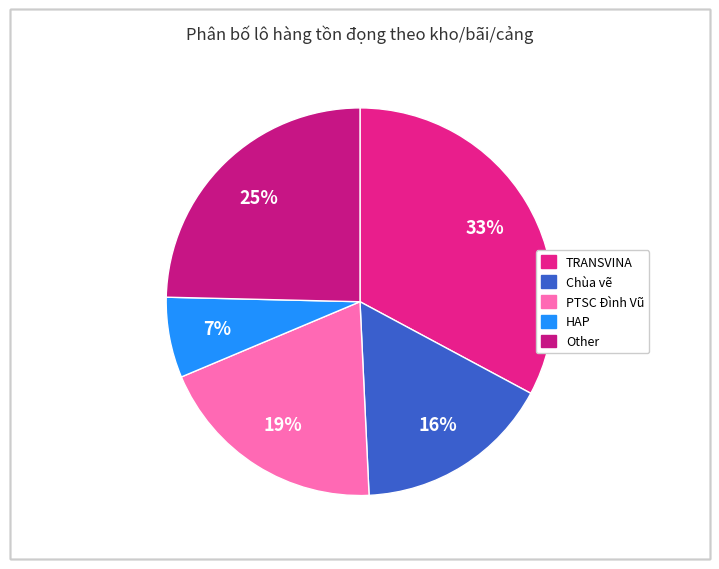

What percentage do Other and Chùa vẽ together represent?

41.0%